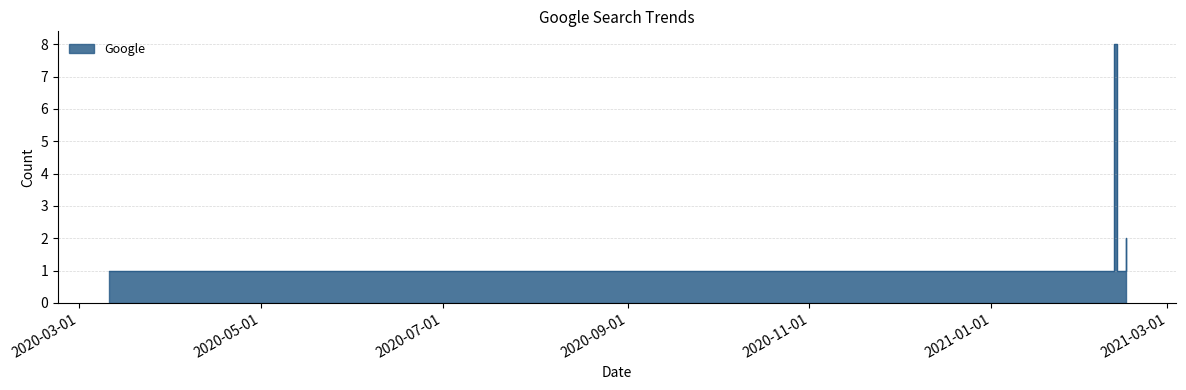

Is it true that the value at 2021-02-12 is 0?

False